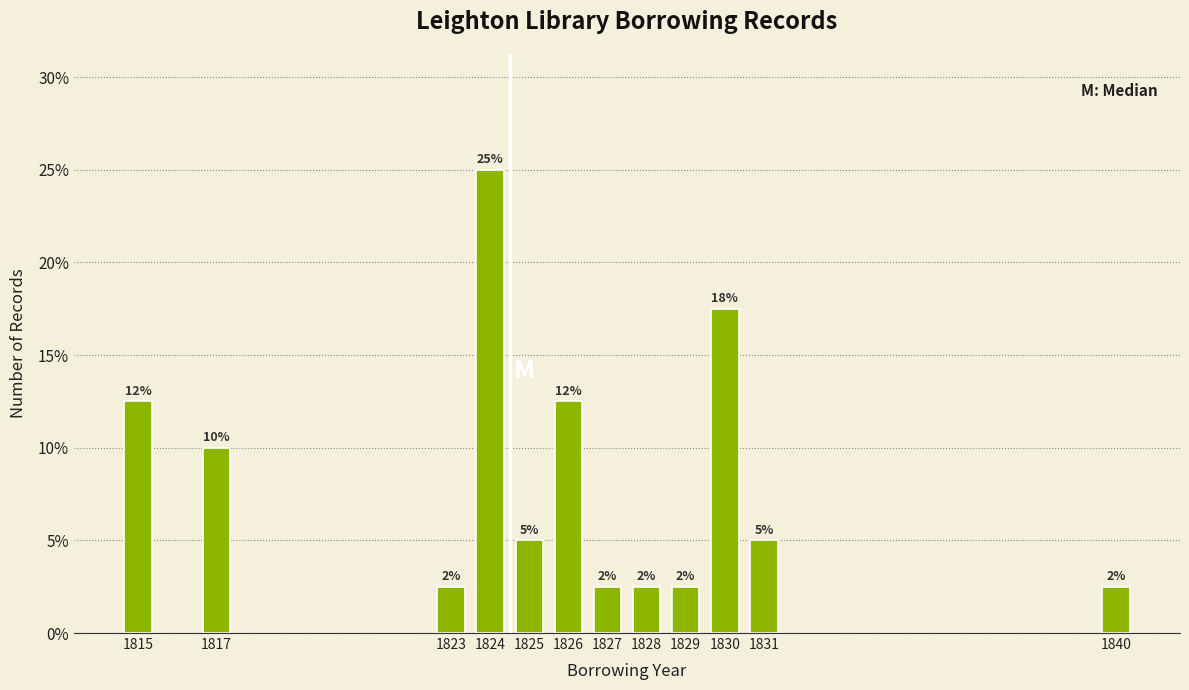

Does the chart contain any negative values?

No